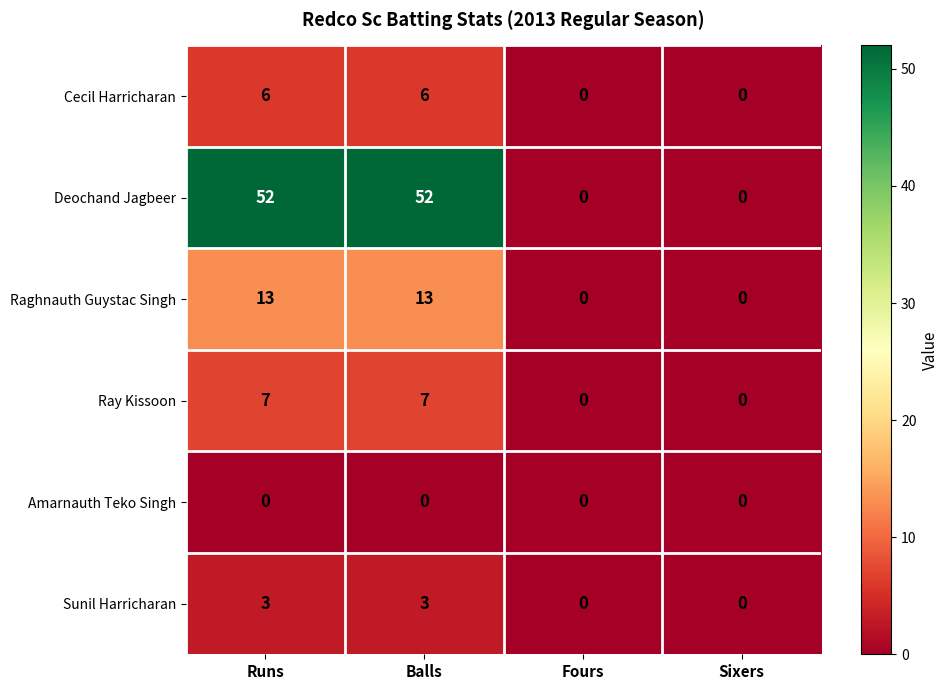

Which series changed the most between Runs and Sixers?

Deochand Jagbeer